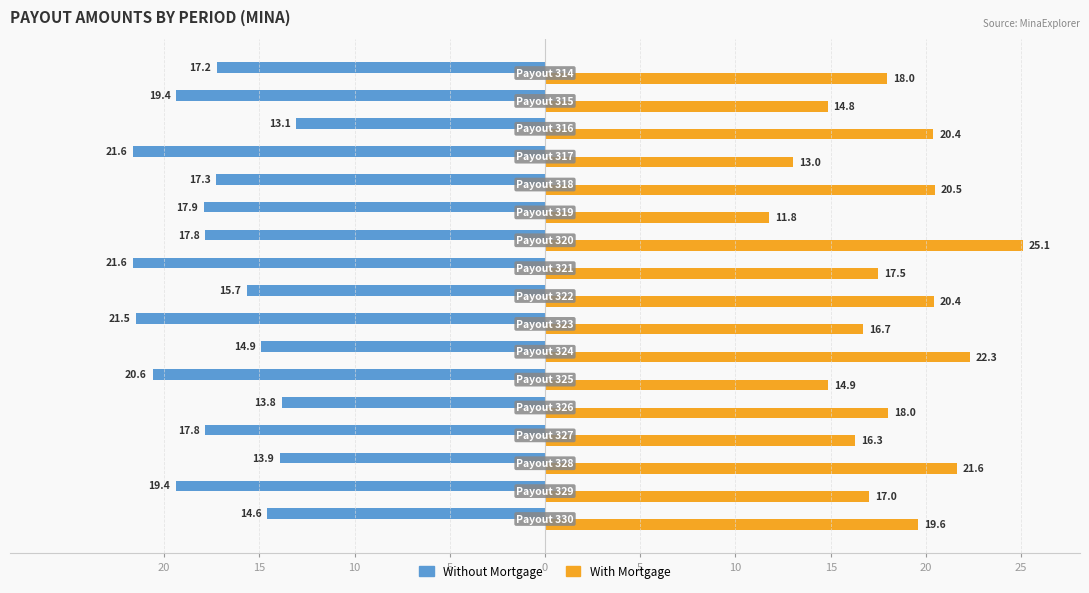

What is the value of the Without Mortgage bar at the 12th from the left?

-17.9